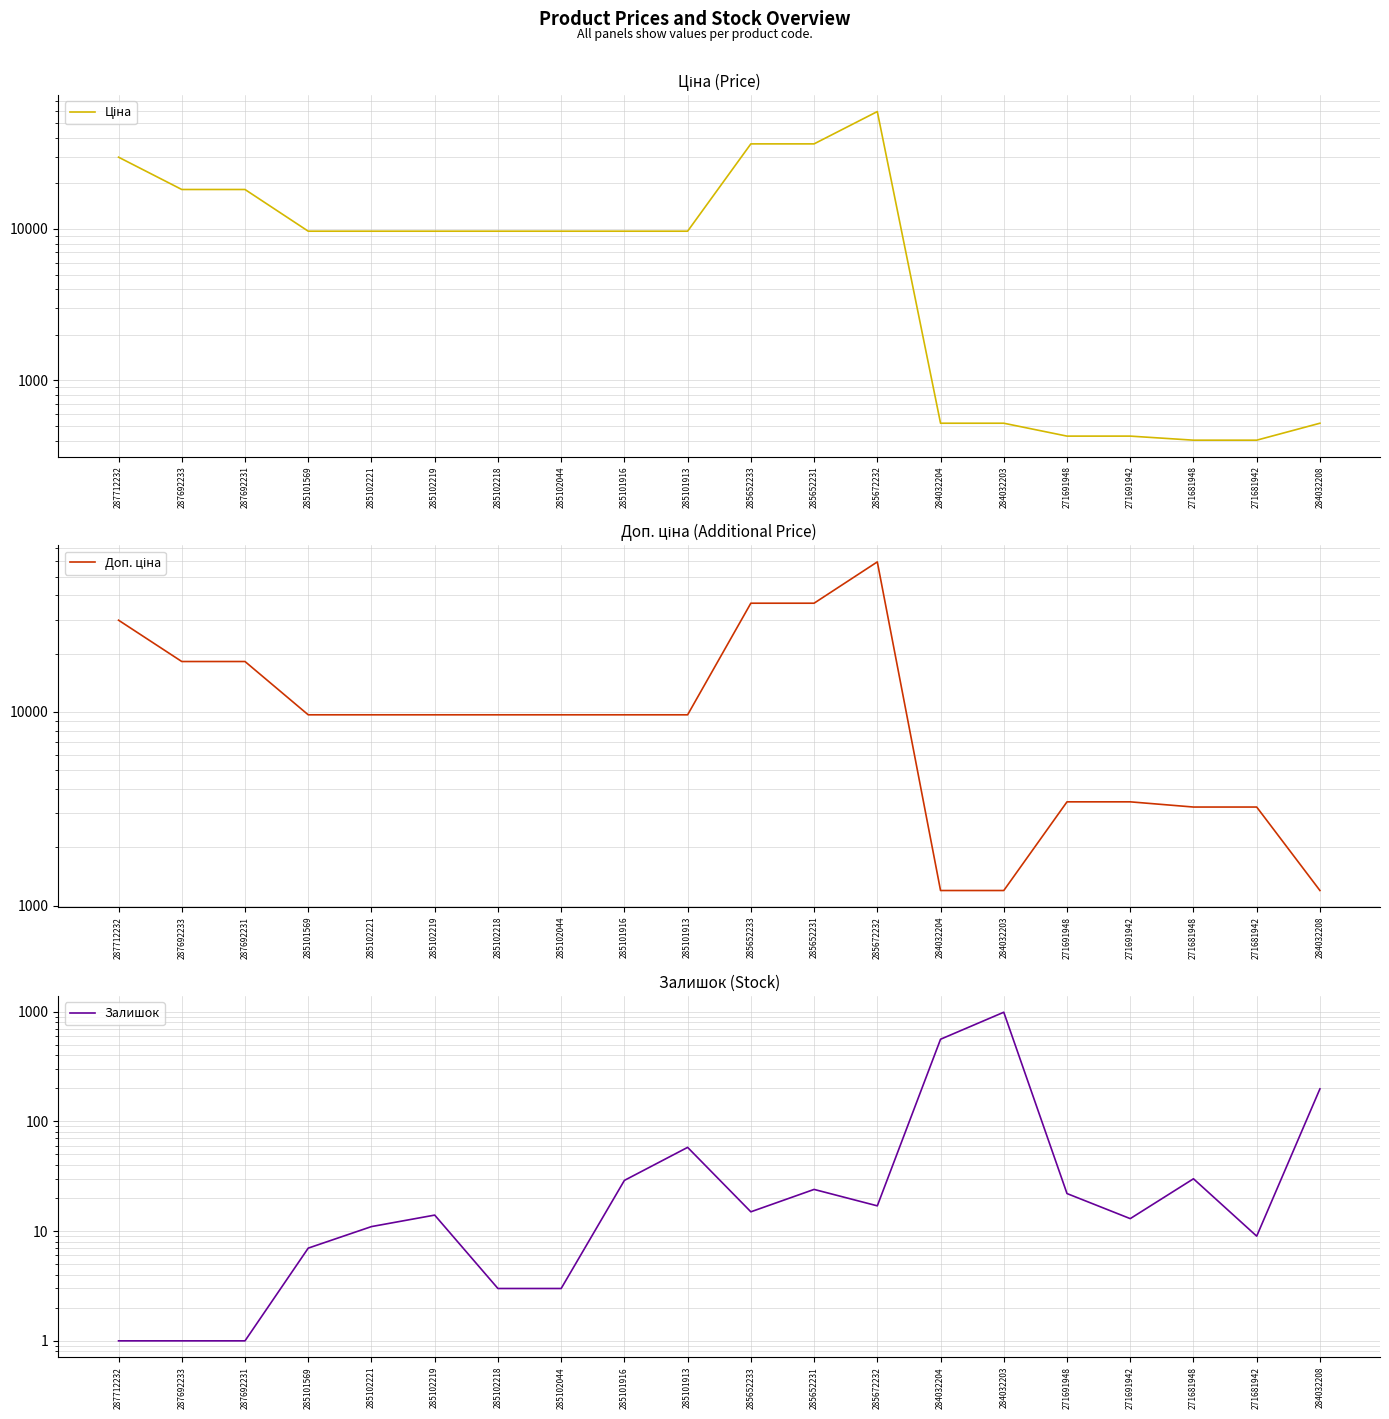

What is the highest value of the Залишок series?

989.0